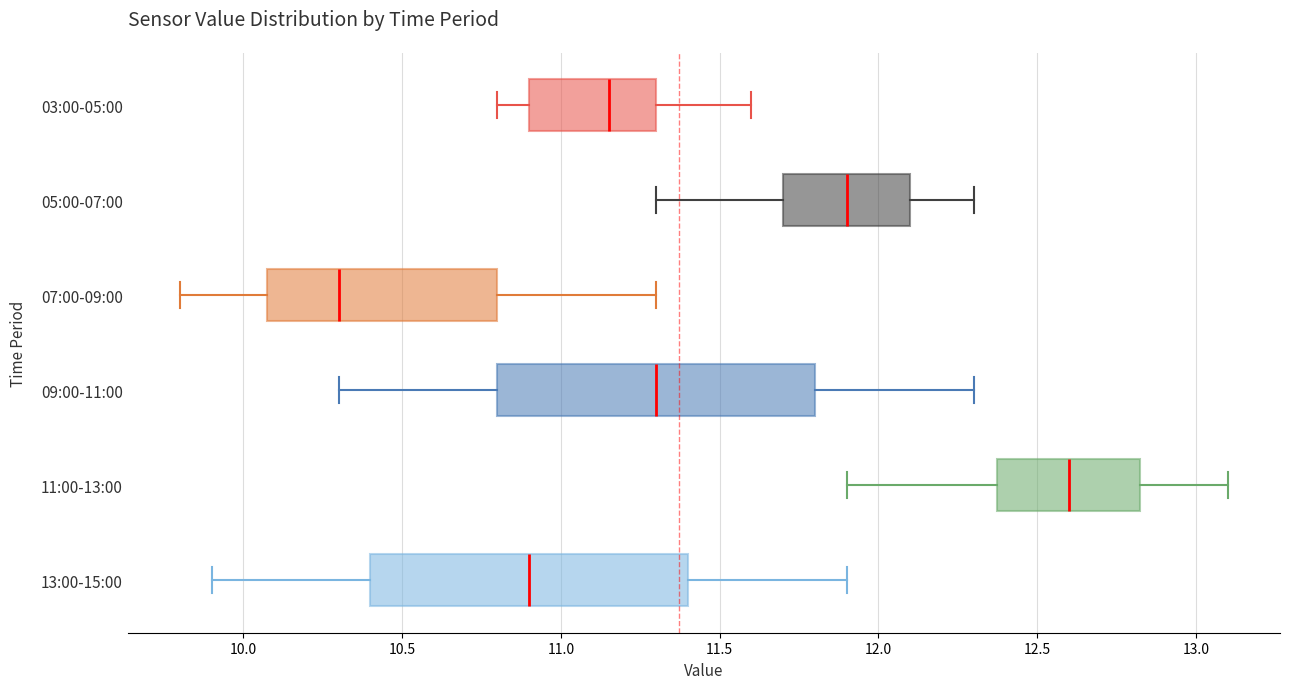

Reading bottom to top, read every box against the x-axis: the position of its median line, the range the box covers, and the ends of its whiskers. The values are not printed on the chart, so give them approximately, as read against the axis.

13:00-15:00: median 10.90, box 10.40 to 11.40, whiskers 9.90 to 11.90
11:00-13:00: median 12.60, box 12.40 to 12.85, whiskers 11.90 to 13.10
09:00-11:00: median 11.30, box 10.80 to 11.80, whiskers 10.30 to 12.30
07:00-09:00: median 10.30, box 10.10 to 10.80, whiskers 9.80 to 11.30
05:00-07:00: median 11.90, box 11.70 to 12.10, whiskers 11.30 to 12.30
03:00-05:00: median 11.15, box 10.90 to 11.30, whiskers 10.80 to 11.60